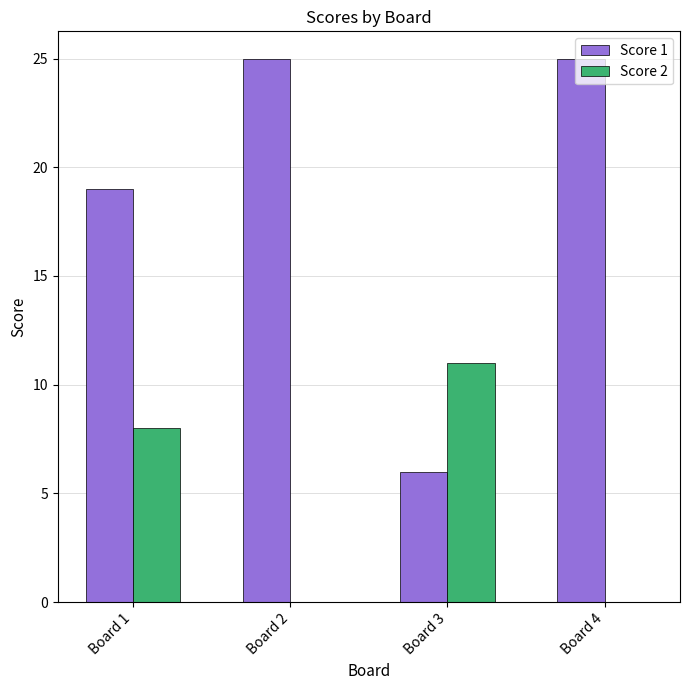

What are all the series names shown in the legend?

Score 1, Score 2